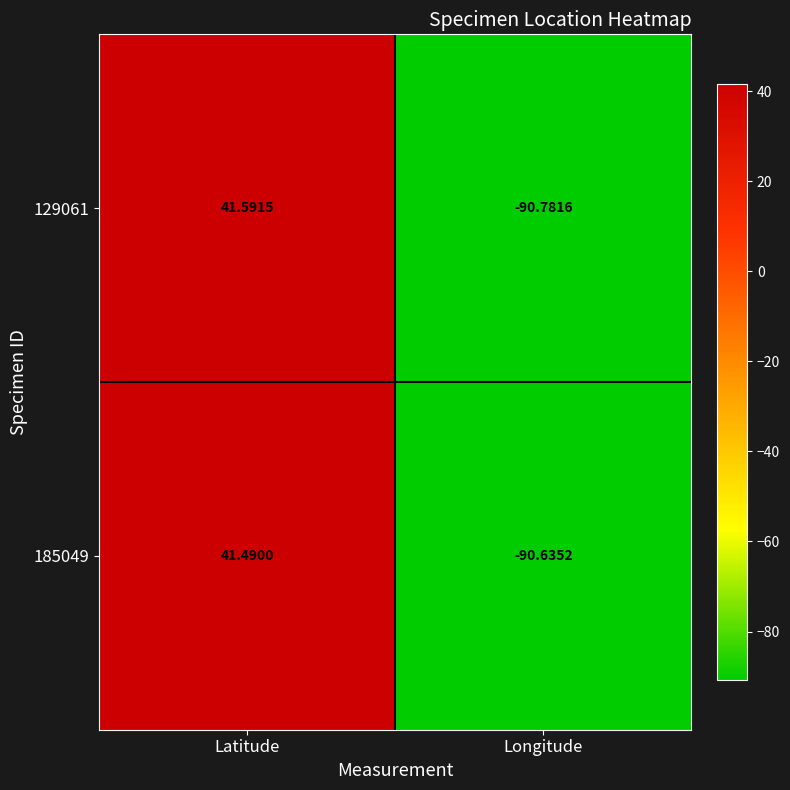

Rank the categories by 129061 value from lowest to highest.

Longitude, Latitude